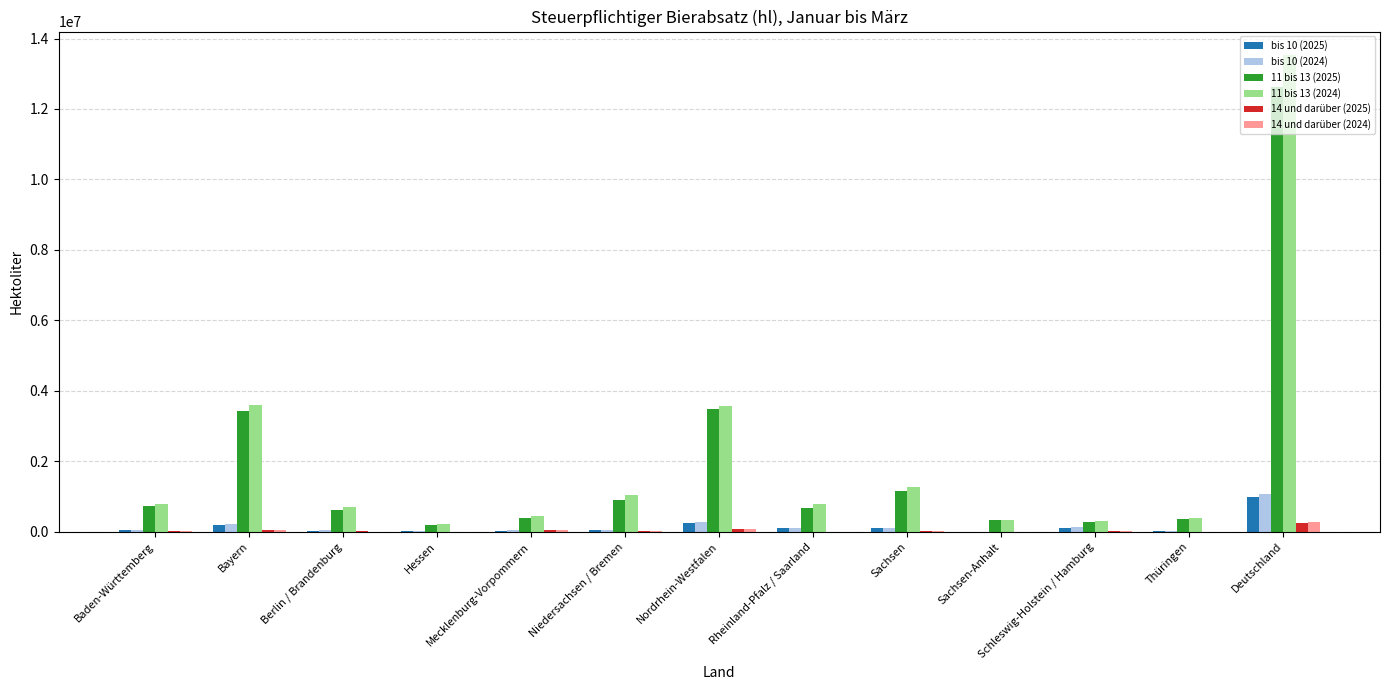

What is the sum of all 14 und darüber (2024) values?

557715.4